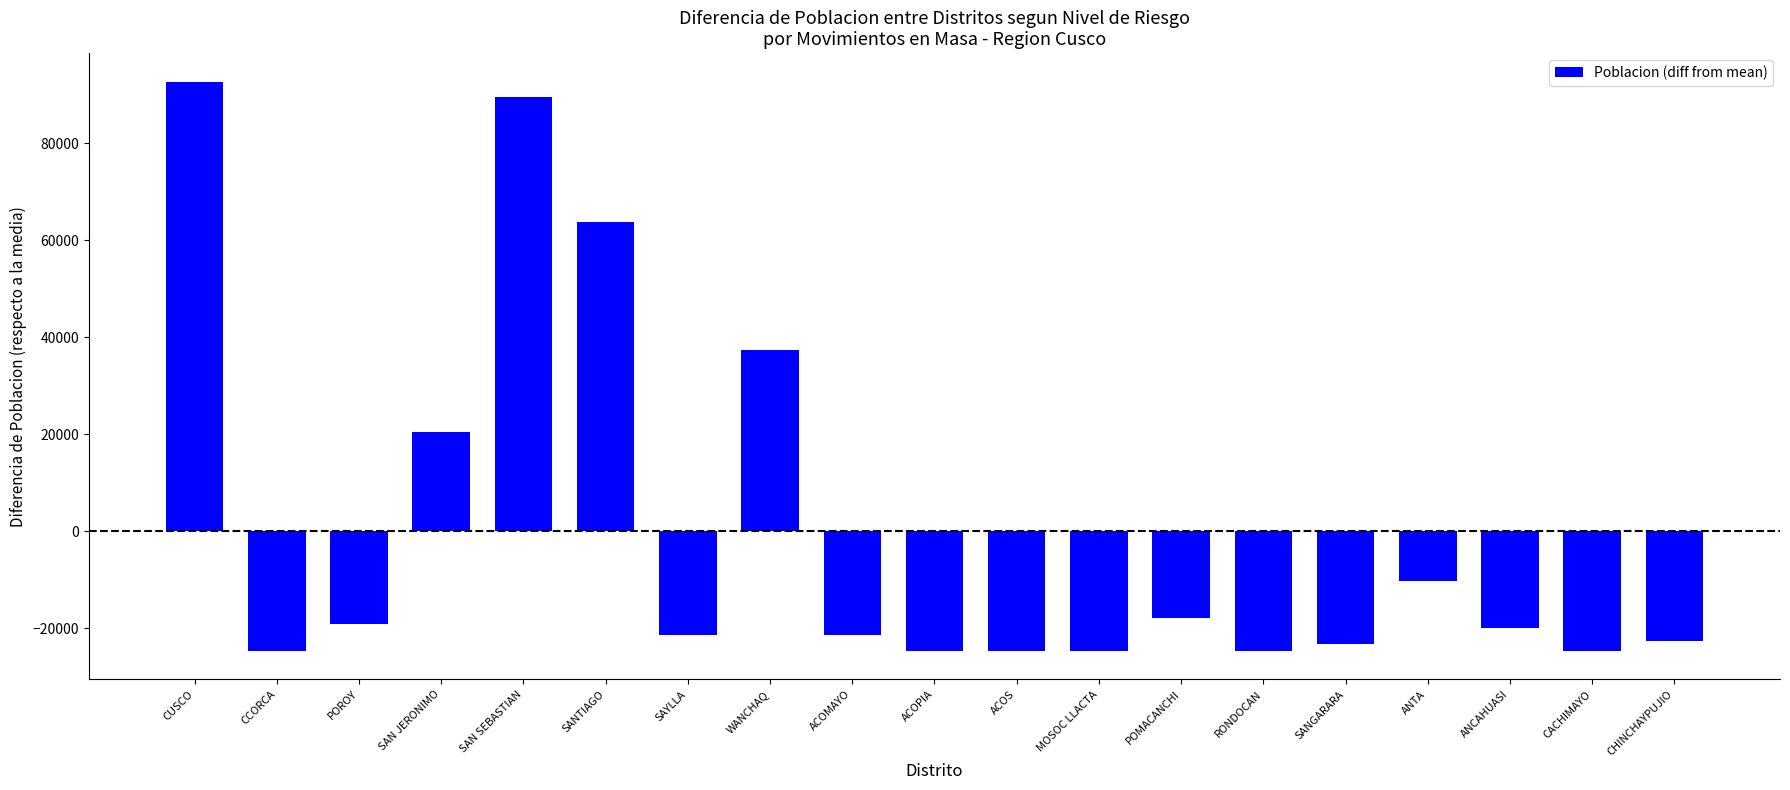

How many negative values are there?

14